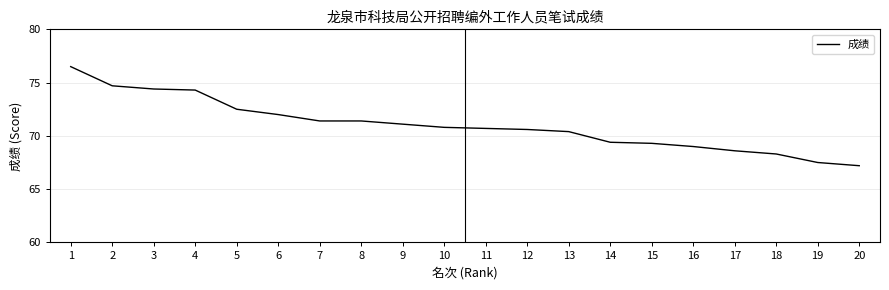

True or false: the data shows 71.1 at 9.

True